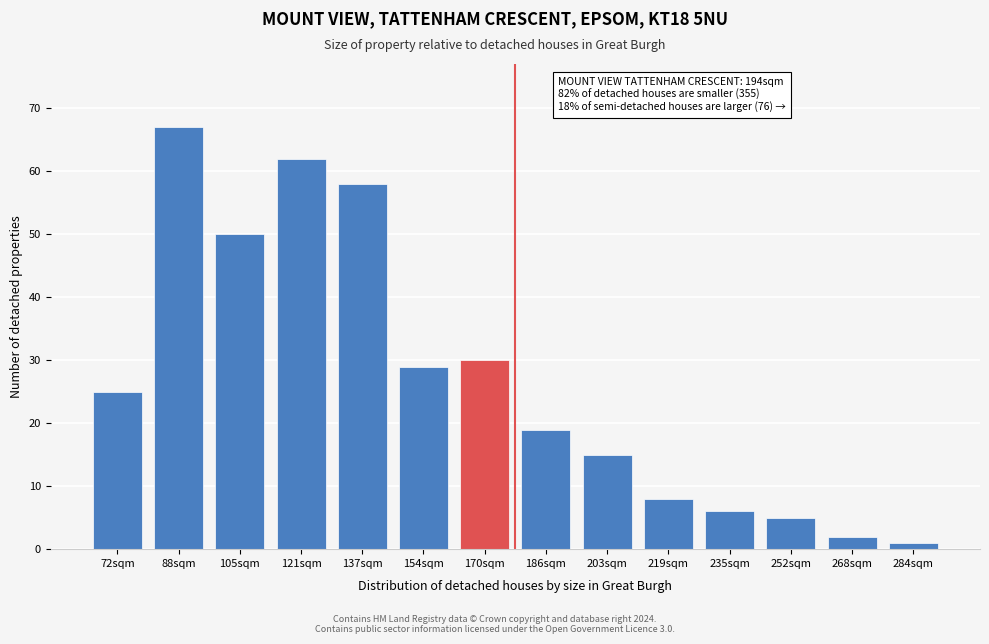

Reading right to left, transcribe all the data shown in this chart.

284sqm=1	268sqm=2	252sqm=5	235sqm=6	219sqm=8	203sqm=15	186sqm=19	170sqm=30	154sqm=29	137sqm=58	121sqm=62	105sqm=50	88sqm=67	72sqm=25